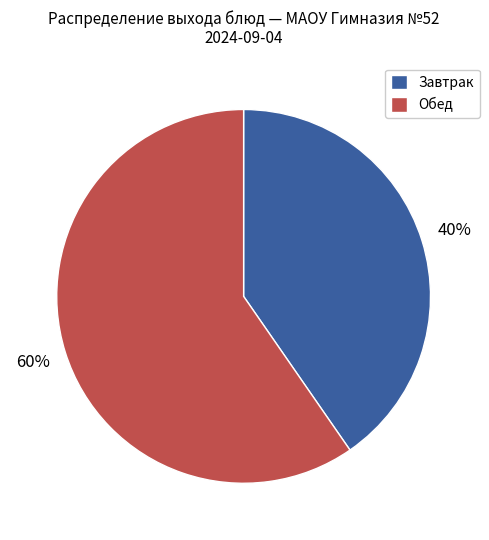

To the nearest percent, what is the average slice percentage?

50%